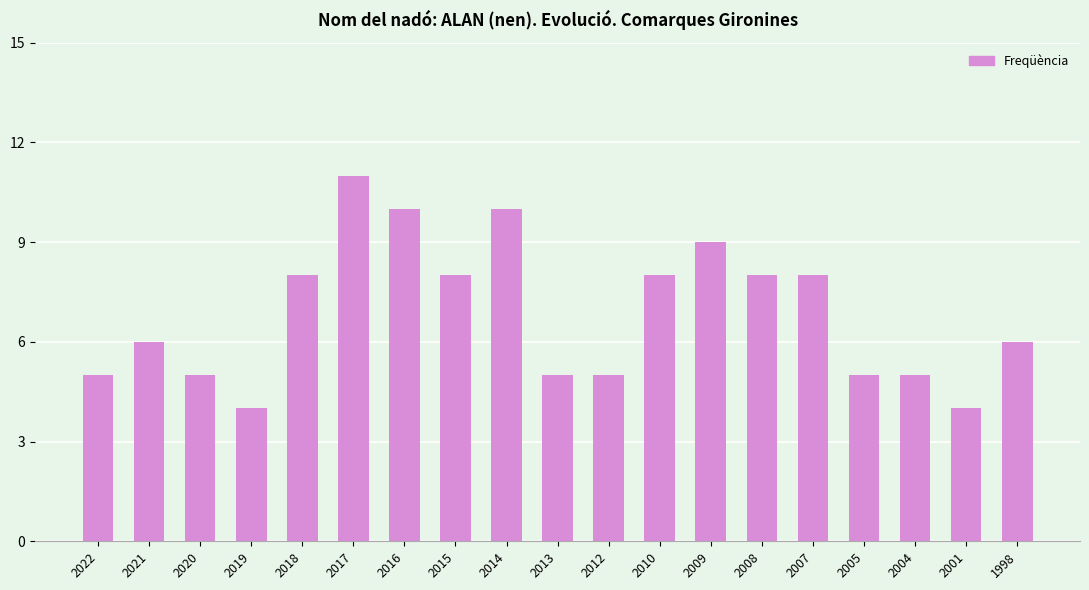

Which label corresponds to the largest value in the chart?

2017